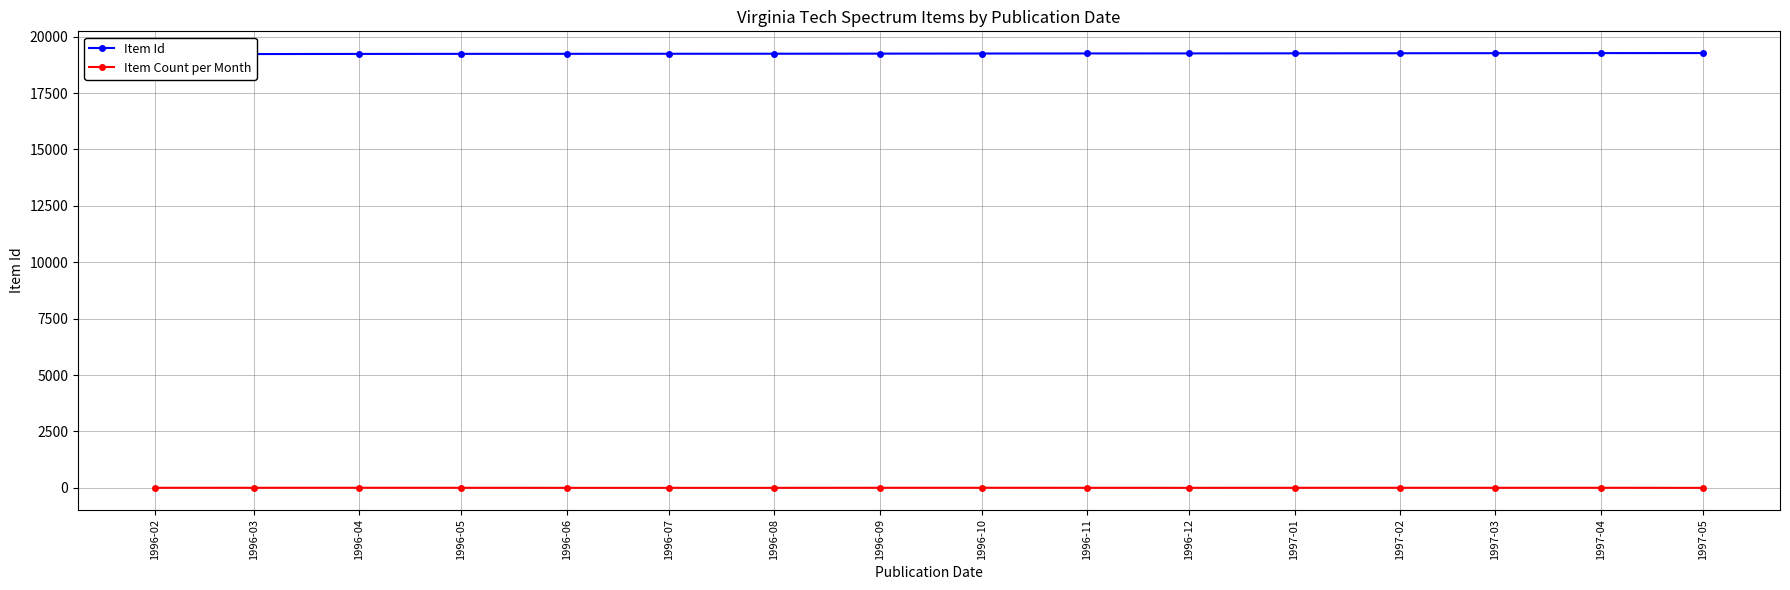

In Item Count per Month, how many points are higher than both neighbors (excluding endpoints)?

4